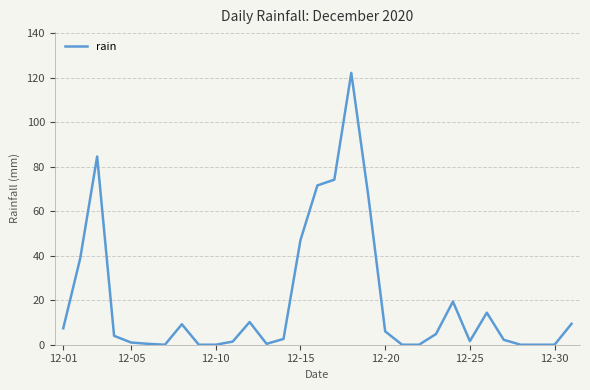

What is the greatest value displayed?

122.2